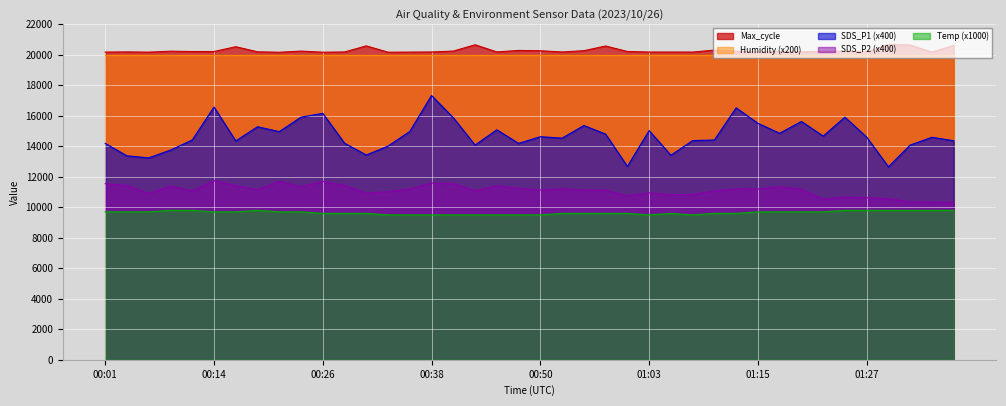

What is the sum of the Temp values at 01:12 and 00:50?

19100.0